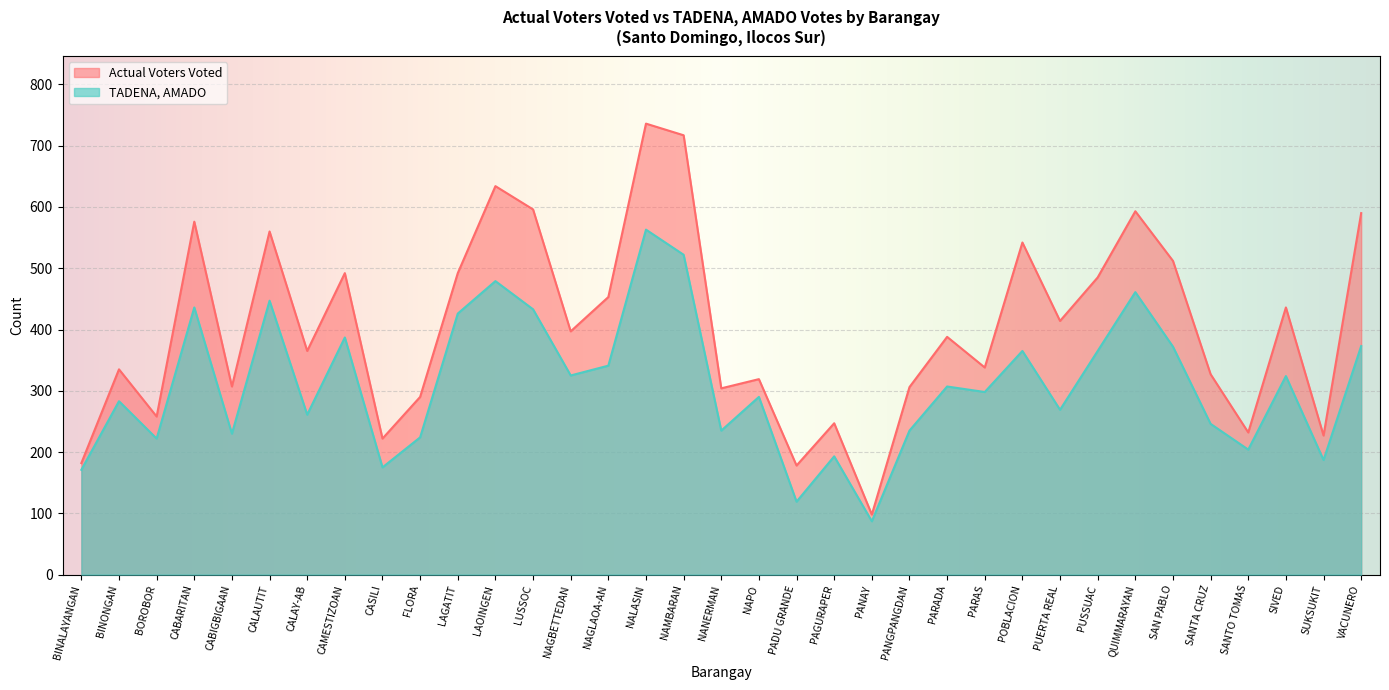

Is it true that Actual Voters Voted equals 306 at PANGPANGDAN?

True